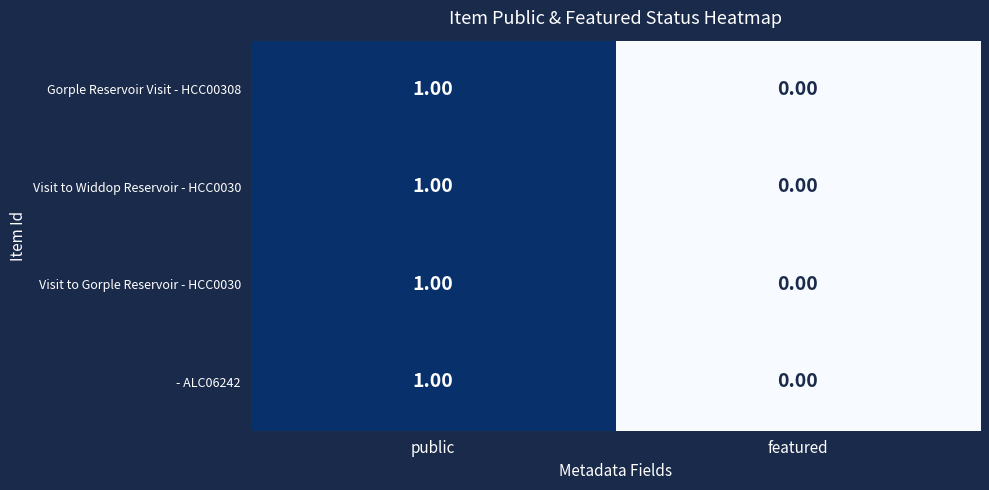

Which category has the highest value in the Visit to Gorple Reservoir - HCC0030 series?

public